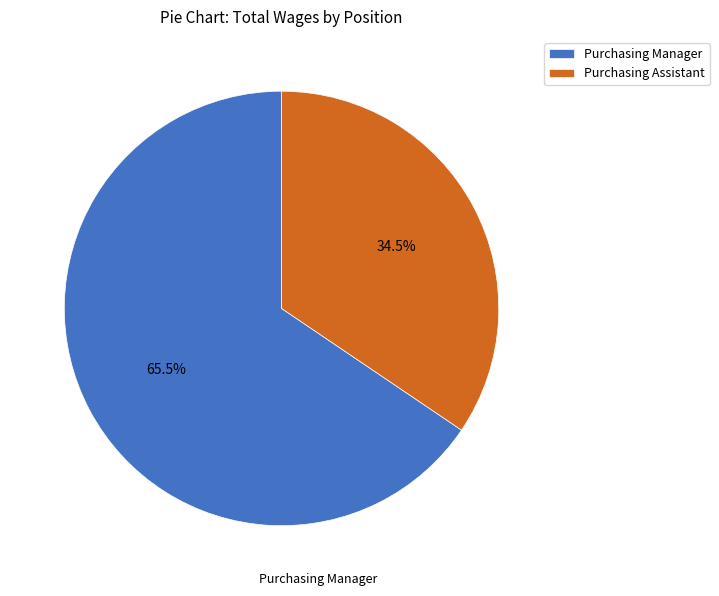

Do Purchasing Assistant and Purchasing Manager together represent more than half of the pie?

Yes